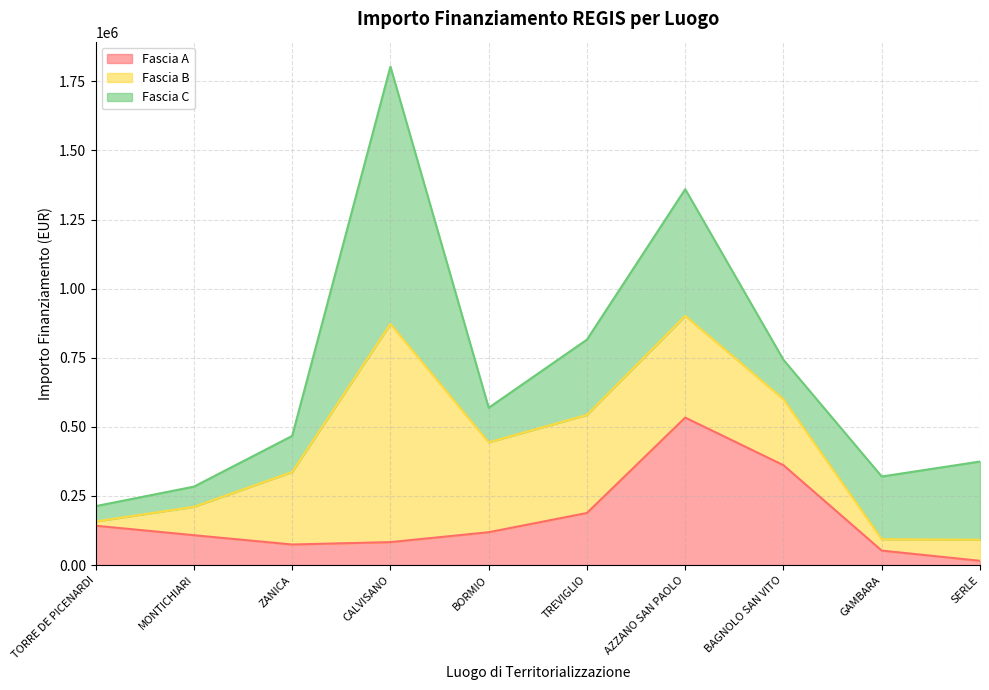

How many categories are shown in the chart?

10